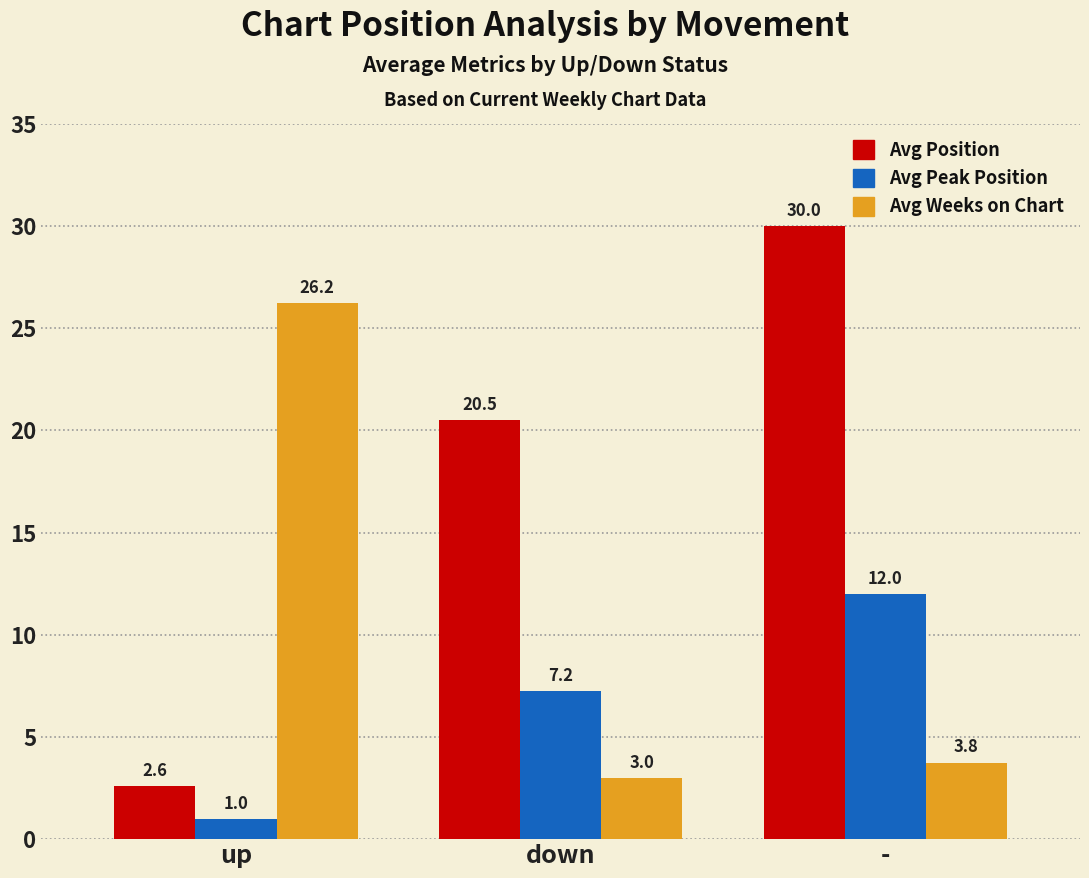

List the series in order of their overall mean, lowest first.

Avg Peak Position, Avg Weeks on Chart, Avg Position